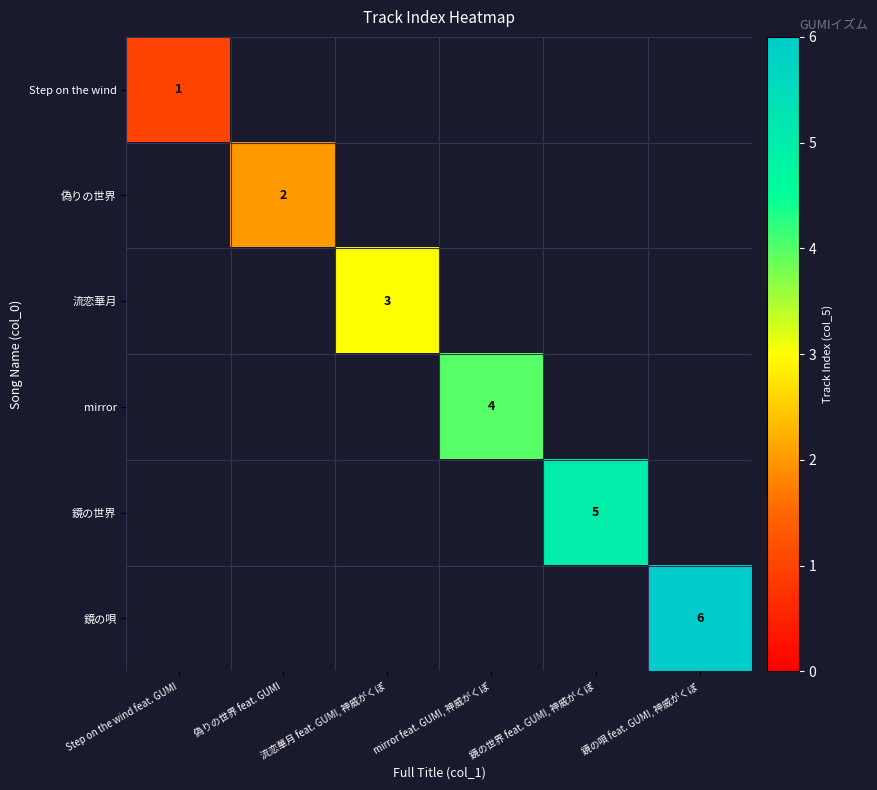

Rank the series by their average value, from lowest to highest.

Step on the wind, 偽りの世界, 流恋華月, mirror, 鏡の世界, 鏡の唄